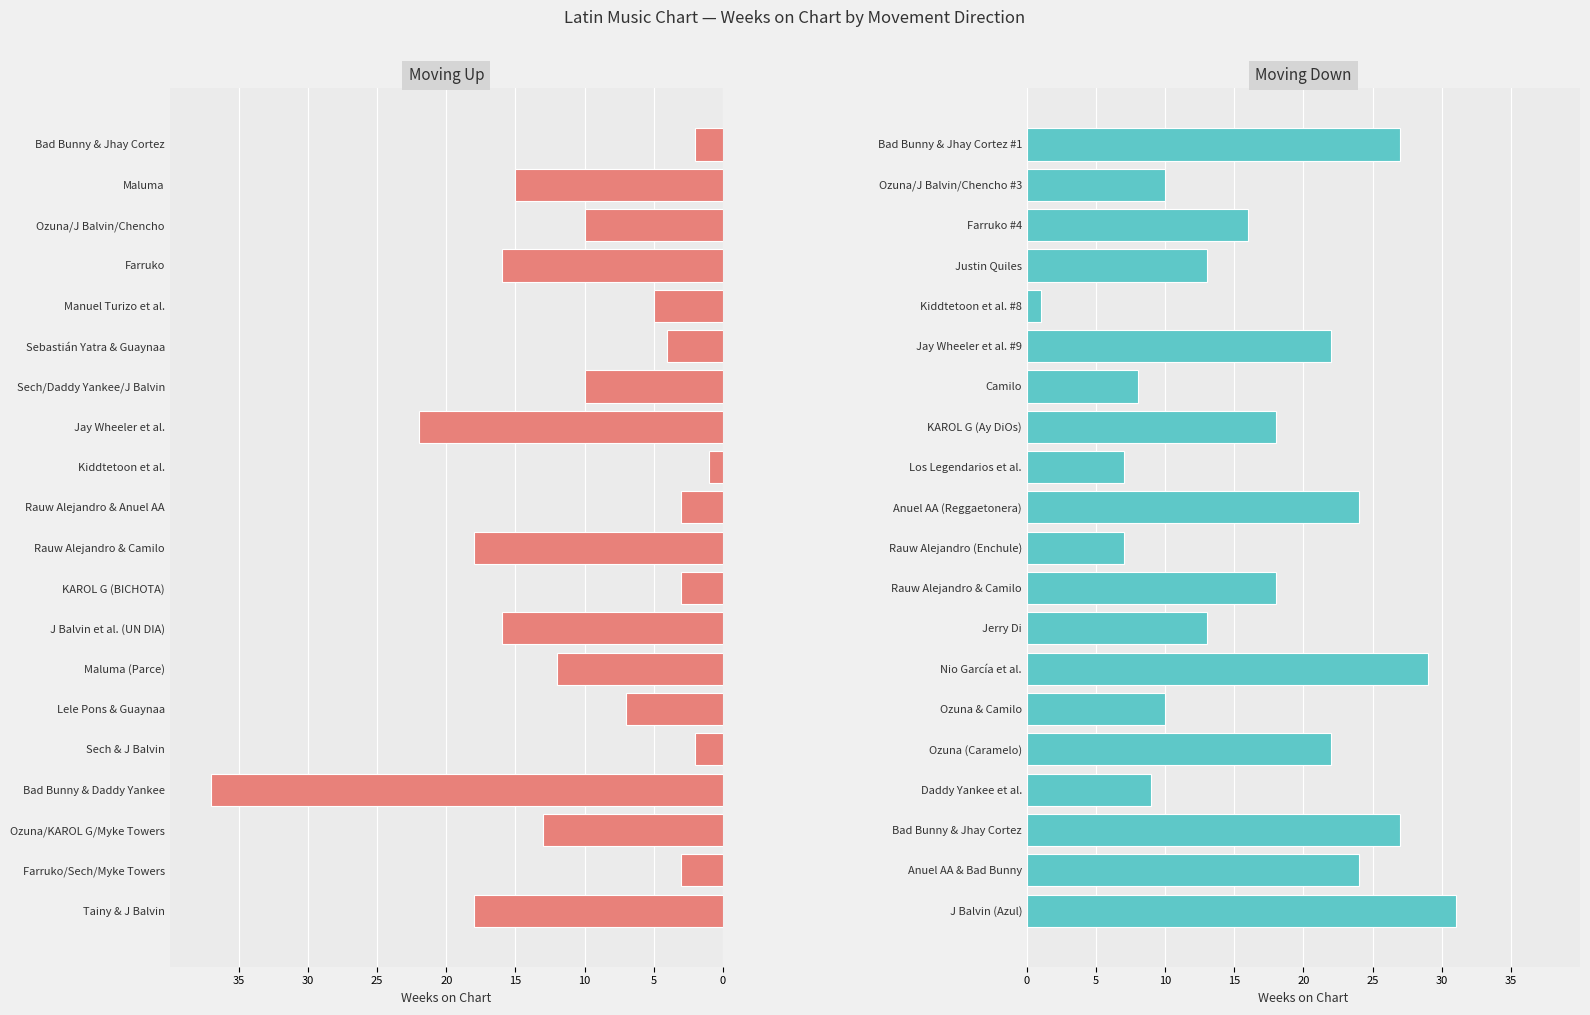

Reading left to right, what are all the values shown in this chart?

up: -2	-15	-10	-16	-5	-4	-10	-22	-1	-3	-18	-3	-16	-12	-7	-2	-37	-13	-3	-18
down: 27	10	16	13	1	22	8	18	7	24	7	18	13	29	10	22	9	27	24	31